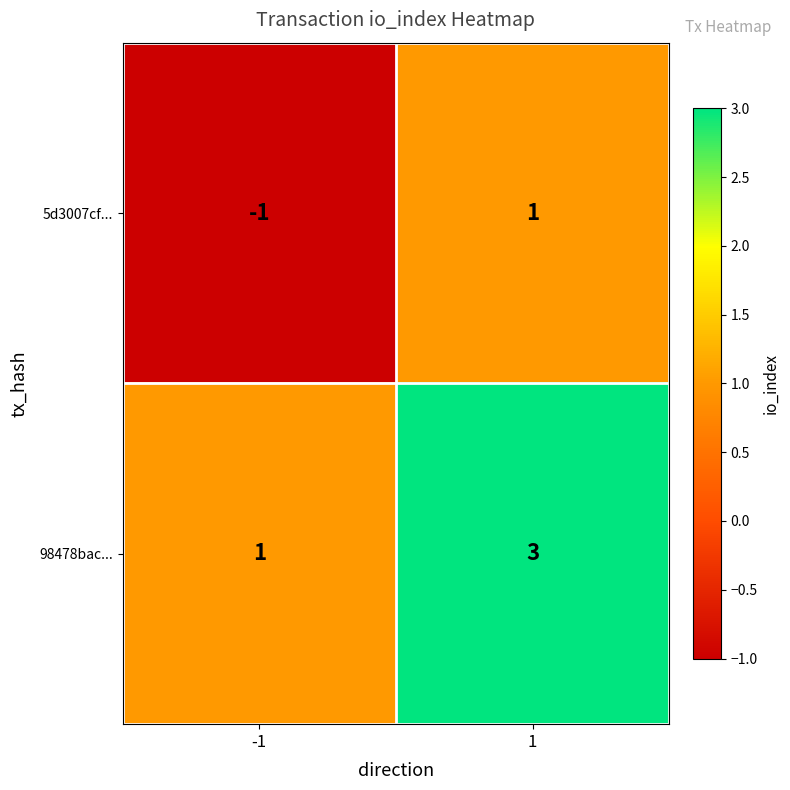

Rank the series by their maximum value, from highest to lowest.

98478bac..., 5d3007cf...